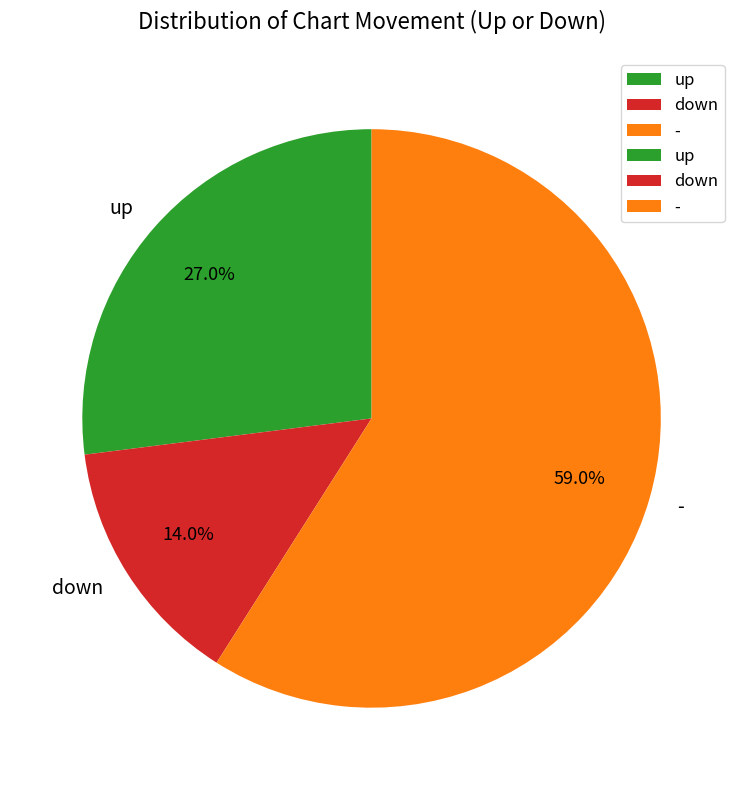

Count the number of slices in the pie.

3